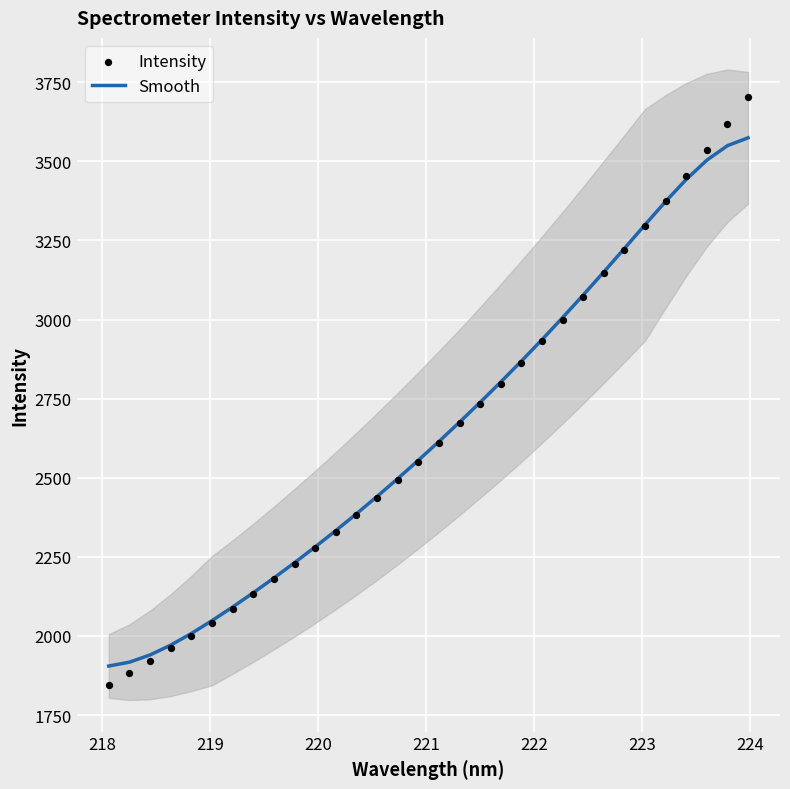

What is the minimum value for Smooth?

1904.8